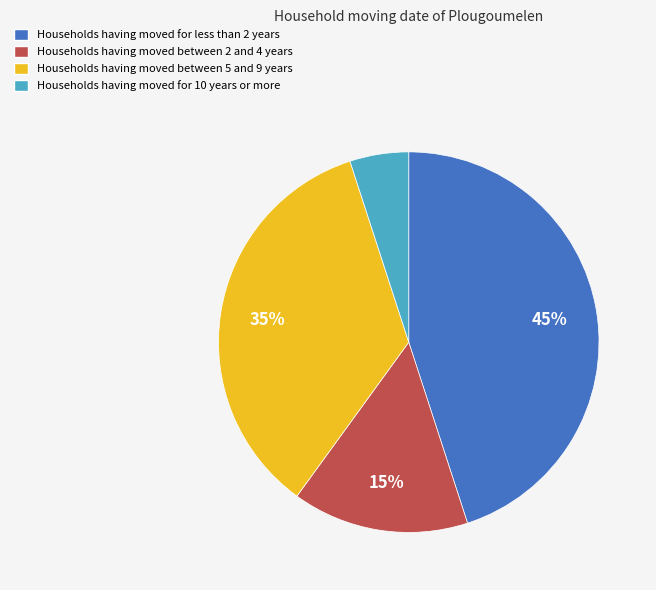

Which category has the biggest portion of the pie?

Households having moved for less than 2 years